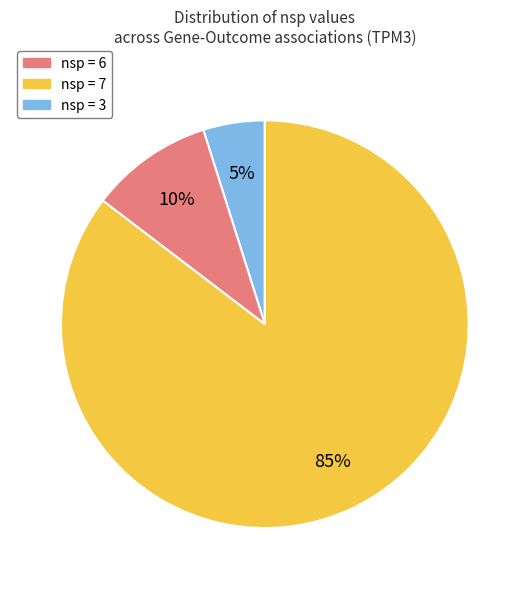

Between nsp = 7 and nsp = 6, which is larger?

nsp = 7